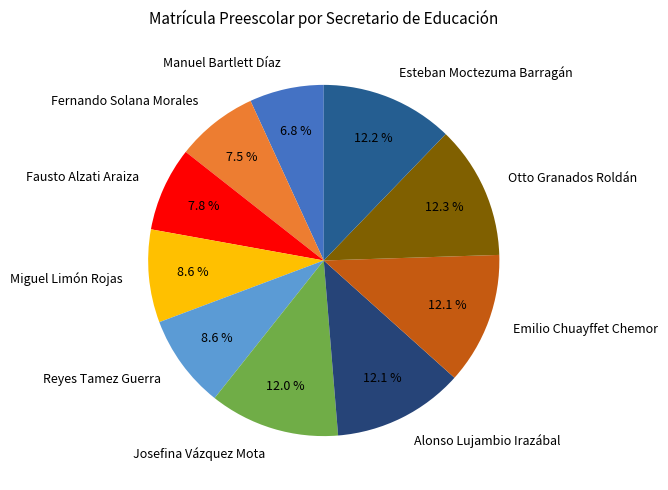

Does Josefina Vázquez Mota account for over 50% of the chart?

No